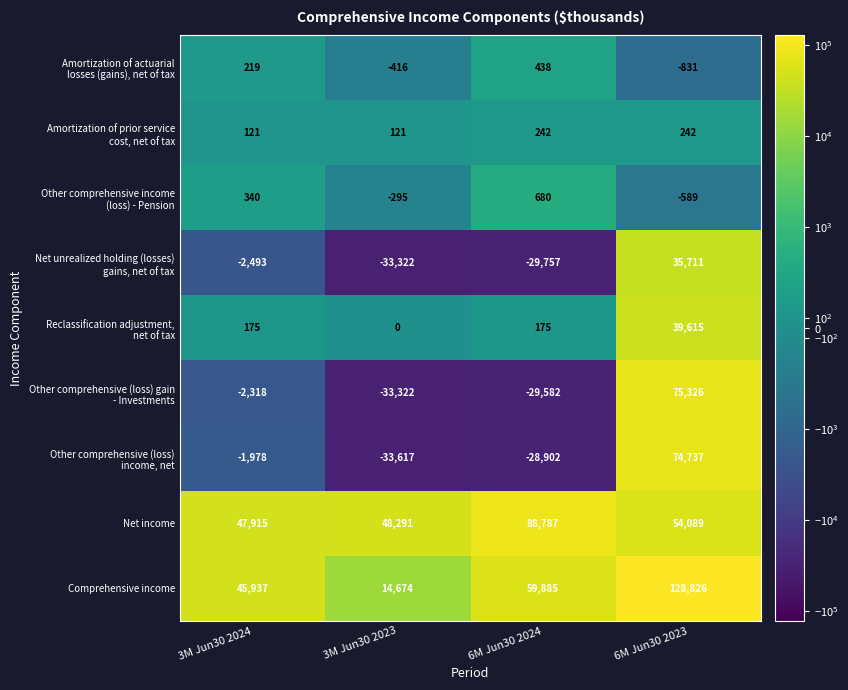

Is it true that Comprehensive income equals 45937 at 3M Jun30 2024?

True